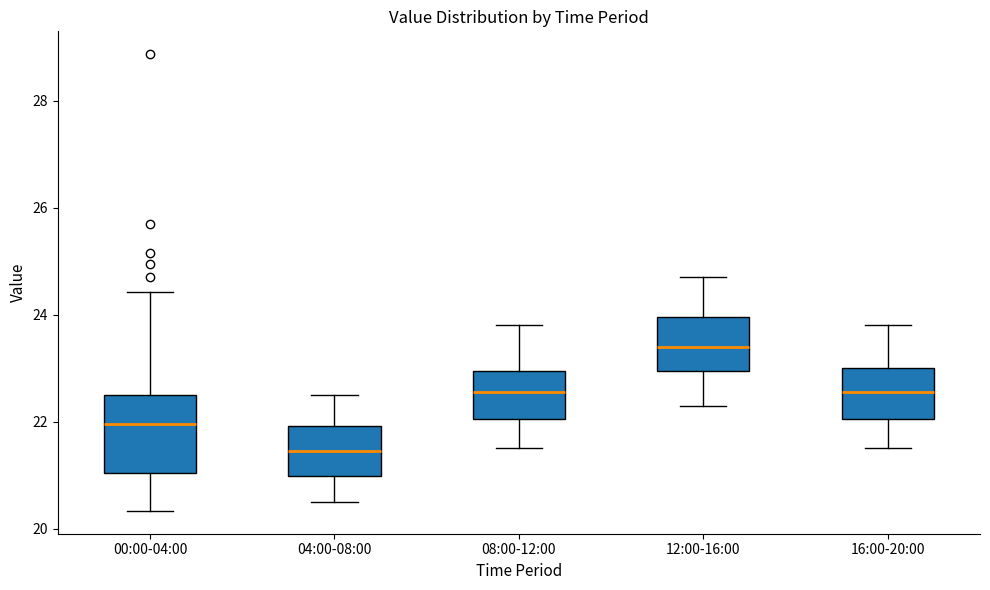

Comparing the boxes themselves (not the whiskers), which one is the tallest?

00:00-04:00